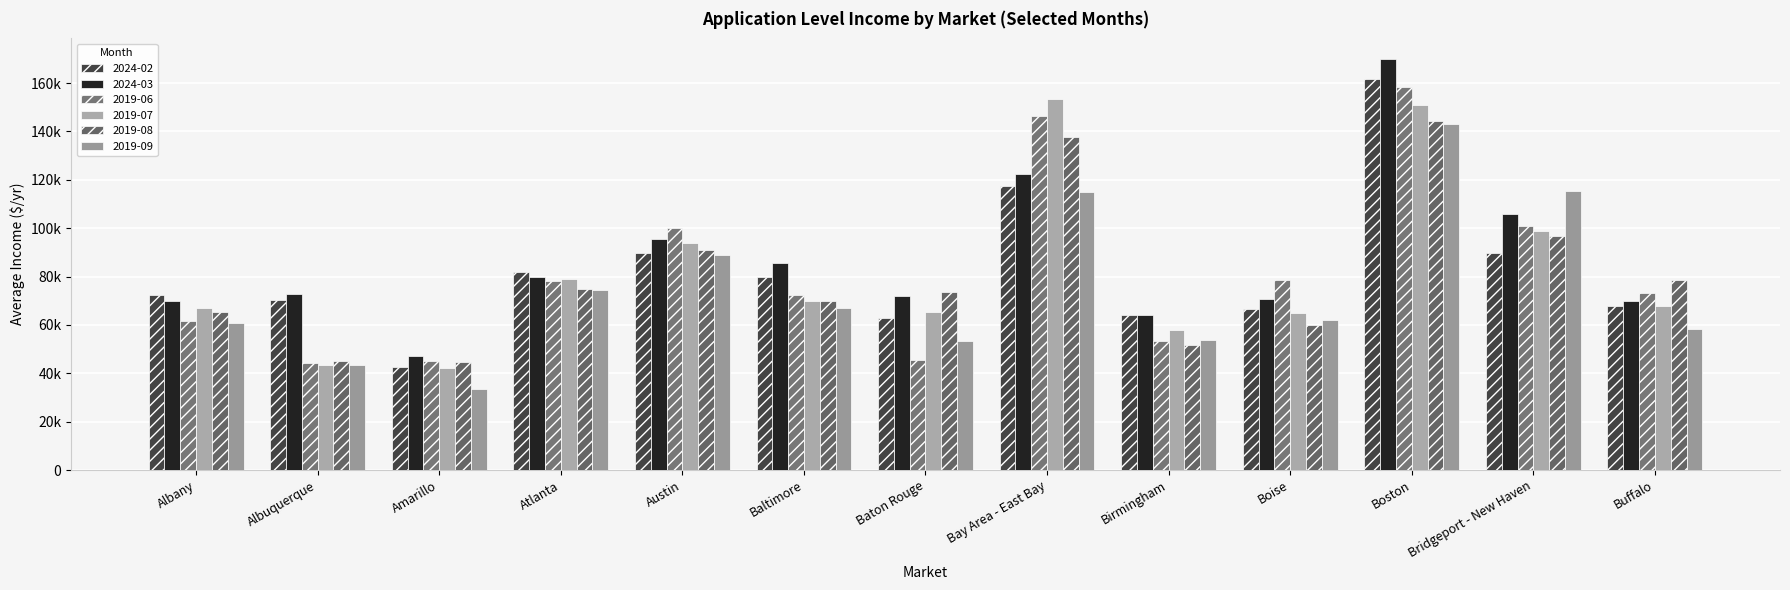

Reading left to right, list all the values displayed in this chart.

2024-02: Albany=72500.5	Albuquerque=70506.1	Amarillo=42466.8	Atlanta=81738.7	Austin=89765.8	Baltimore=79826.7	Baton Rouge=62872.7	Bay Area - East Bay=117333.8	Birmingham=64030.7	Boise=66726.5	Boston=161865.6	Bridgeport - New Haven=89728.0	Buffalo=67775.0
2024-03: Albany=70064.6	Albuquerque=72600.0	Amarillo=47152.6	Atlanta=79691.6	Austin=95539.0	Baltimore=85662.3	Baton Rouge=72117.1	Bay Area - East Bay=122589.0	Birmingham=64290.7	Boise=70773.7	Boston=169947.1	Bridgeport - New Haven=105668.8	Buffalo=69695.0
2019-06: Albany=61647.1	Albuquerque=44158.8	Amarillo=45035.0	Atlanta=78281.4	Austin=99991.4	Baltimore=72412.2	Baton Rouge=45458.3	Bay Area - East Bay=146529.3	Birmingham=53219.8	Boise=78755.0	Boston=158528.3	Bridgeport - New Haven=100736.5	Buffalo=73221.3
2019-07: Albany=66907.1	Albuquerque=43429.2	Amarillo=42093.3	Atlanta=78804.7	Austin=93981.4	Baltimore=69889.4	Baton Rouge=65468.6	Bay Area - East Bay=153493.0	Birmingham=57841.3	Boise=64749.1	Boston=150936.2	Bridgeport - New Haven=98806.2	Buffalo=67861.8
2019-08: Albany=65424.0	Albuquerque=44949.3	Amarillo=44545.6	Atlanta=75028.6	Austin=91076.3	Baltimore=70043.1	Baton Rouge=73592.9	Bay Area - East Bay=137766.6	Birmingham=51762.9	Boise=59852.8	Boston=144211.9	Bridgeport - New Haven=96949.0	Buffalo=78415.8
2019-09: Albany=60629.9	Albuquerque=43420.1	Amarillo=33424.9	Atlanta=74439.9	Austin=89037.2	Baltimore=67093.2	Baton Rouge=53482.8	Bay Area - East Bay=114931.3	Birmingham=53594.1	Boise=62022.7	Boston=142887.6	Bridgeport - New Haven=115182.7	Buffalo=58400.1